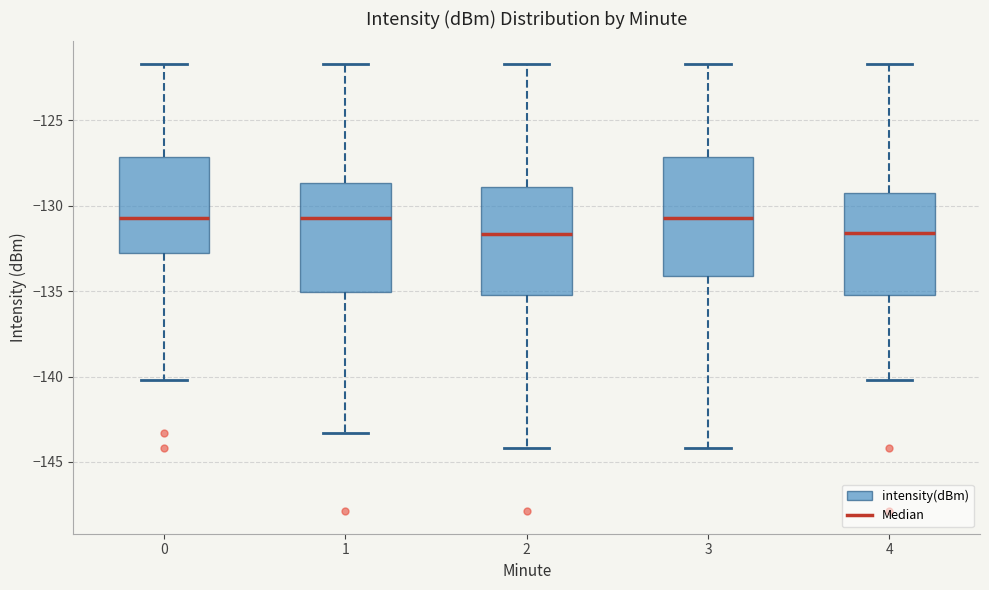

Reading left to right, read every box against the y-axis: the position of its median line, the range the box covers, and the ends of its whiskers. The values are not printed on the chart, so give them approximately, as read against the axis.

0: median -130.5, box -133.0 to -127.0, whiskers -140.0 to -121.5
1: median -130.5, box -135.0 to -128.5, whiskers -143.5 to -121.5
2: median -131.5, box -135.0 to -129.0, whiskers -144.0 to -121.5
3: median -130.5, box -134.0 to -127.0, whiskers -144.0 to -121.5
4: median -131.5, box -135.0 to -129.5, whiskers -140.0 to -121.5